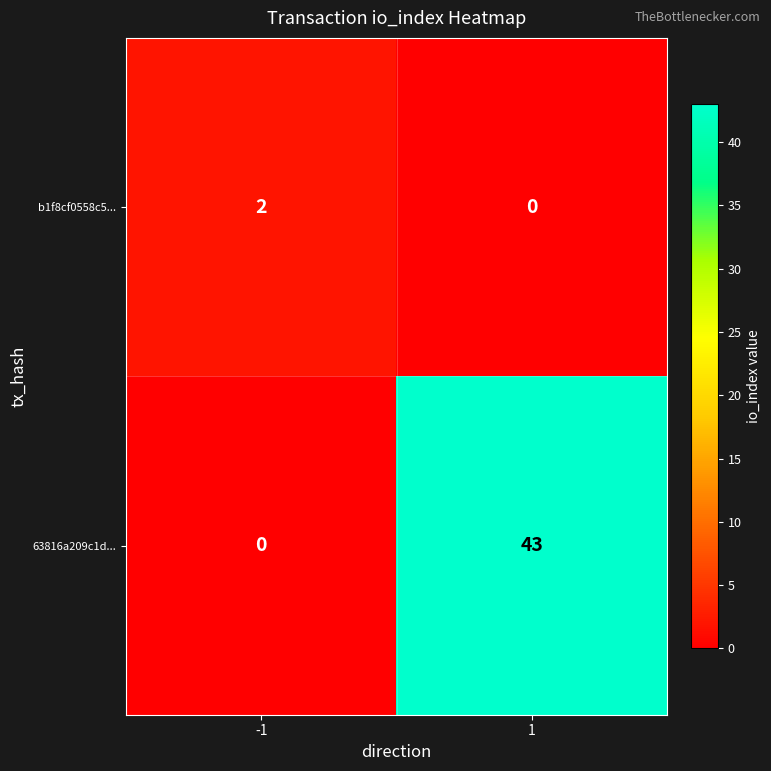

What is the total value across all series at -1?

2